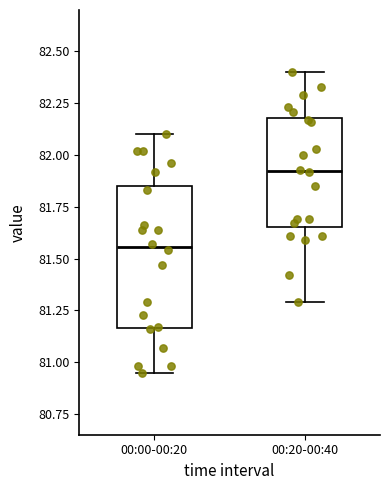

Which box is the tallest, from its lower edge to its upper edge?

00:00-00:20